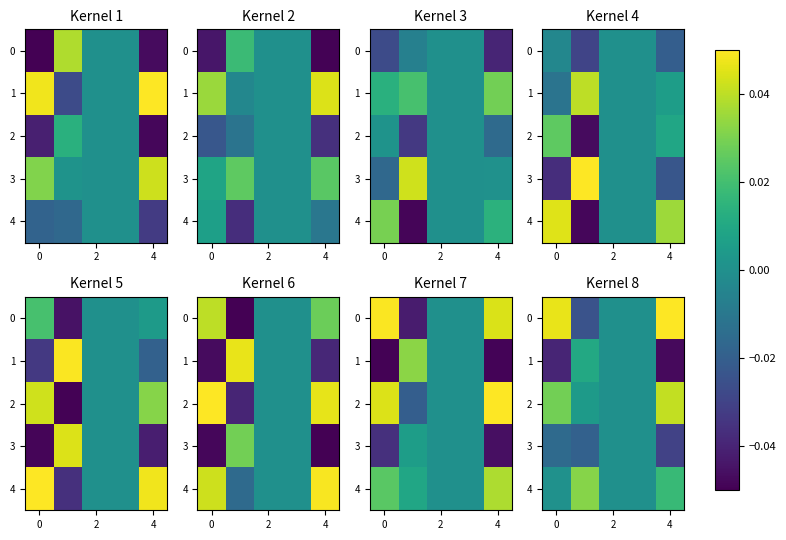

How many series are shown in this chart?

5